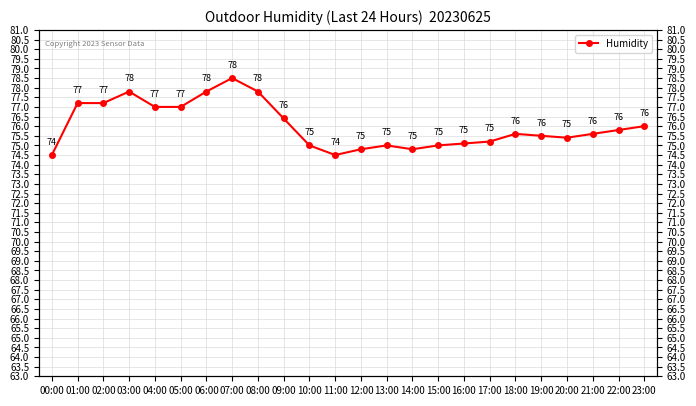

Reading left to right, list all the values displayed in this chart.

00:00=74.5	01:00=77.2	02:00=77.2	03:00=77.8	04:00=77.0	05:00=77.0	06:00=77.8	07:00=78.5	08:00=77.8	09:00=76.4	10:00=75.0	11:00=74.5	12:00=74.8	13:00=75.0	14:00=74.8	15:00=75.0	16:00=75.1	17:00=75.2	18:00=75.6	19:00=75.5	20:00=75.4	21:00=75.6	22:00=75.8	23:00=76.0